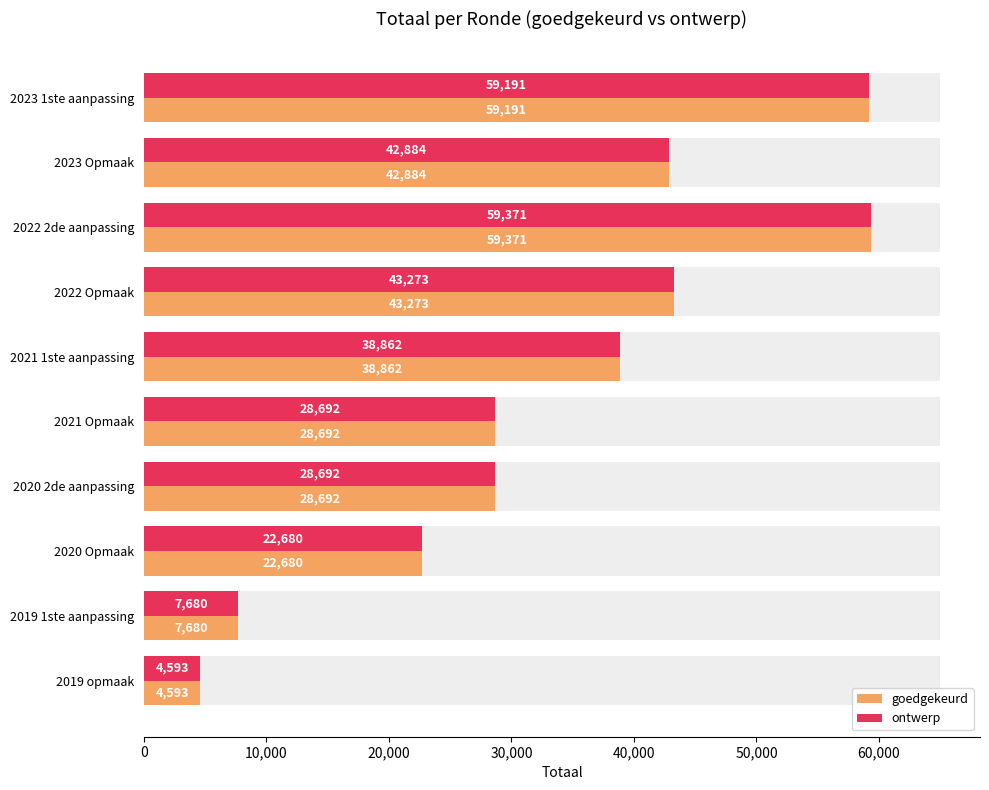

How many data points in goedgekeurd are above 38862?

4